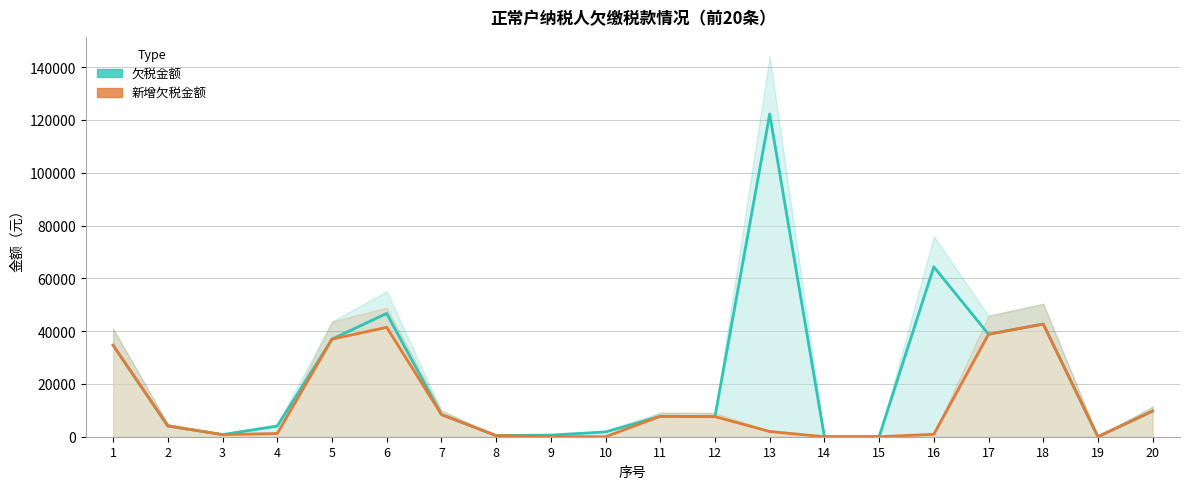

At 19, list the series in order from largest to smallest.

欠税金额, 新增欠税金额